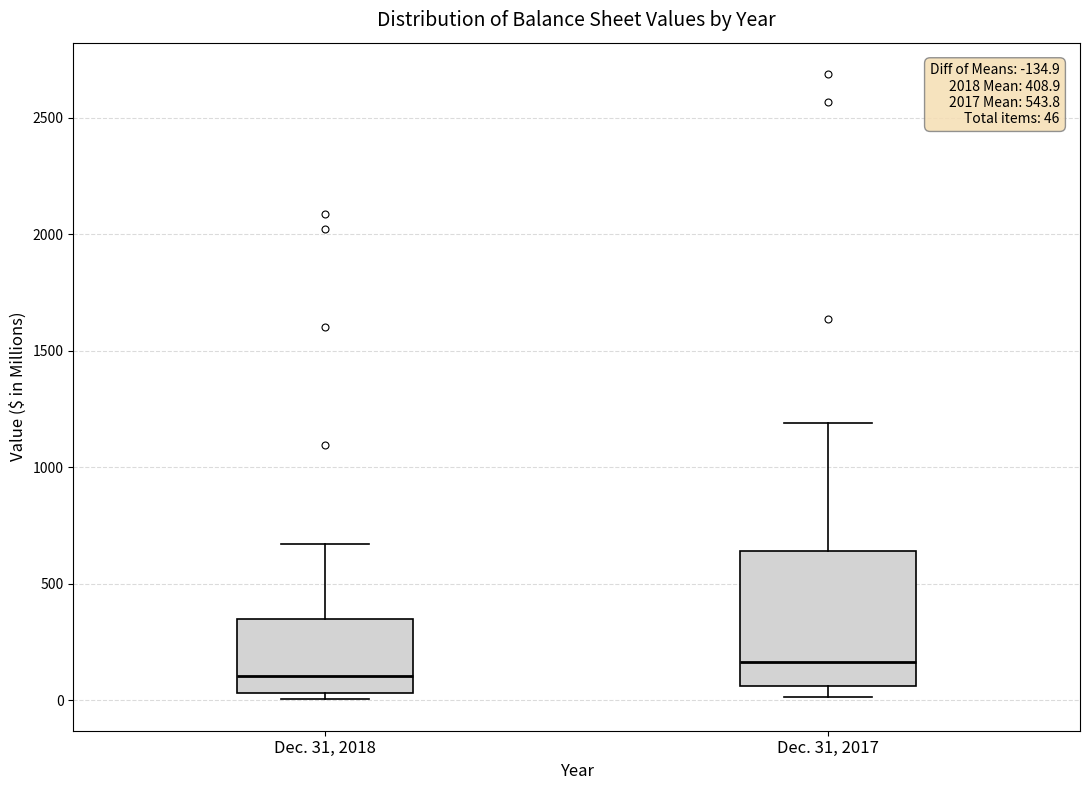

Comparing the boxes themselves (not the whiskers), which one is the tallest?

Dec. 31, 2017